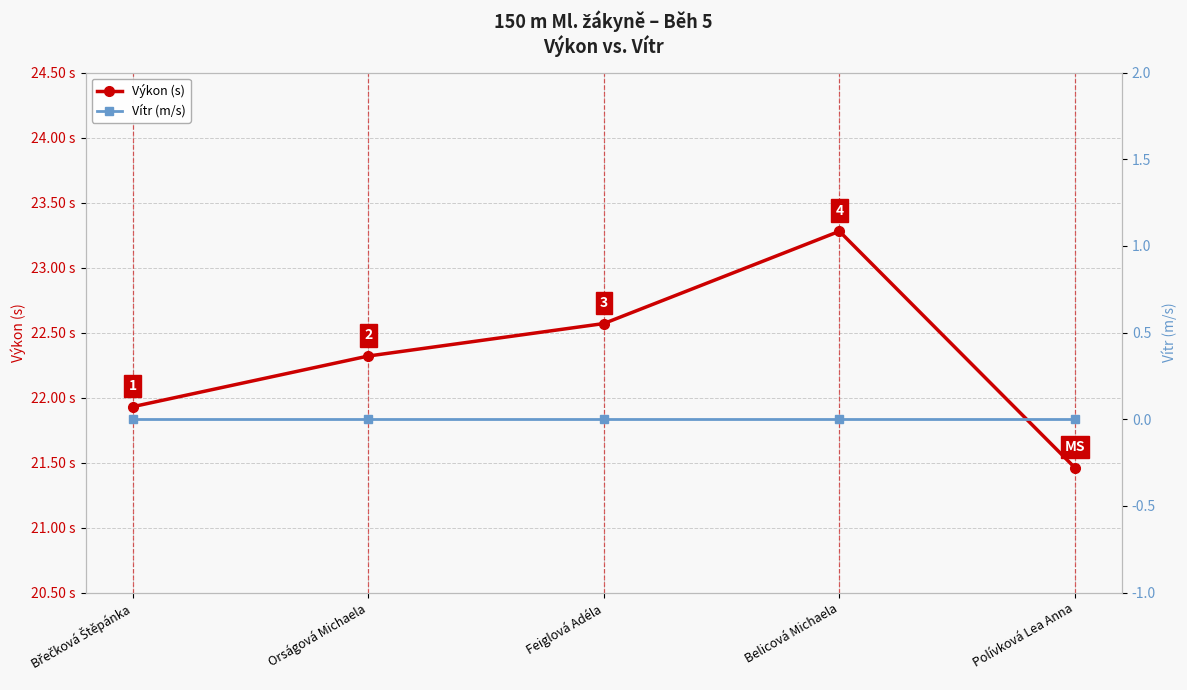

List the series in order of their overall mean, lowest first.

Vítr (m/s), Výkon (s)